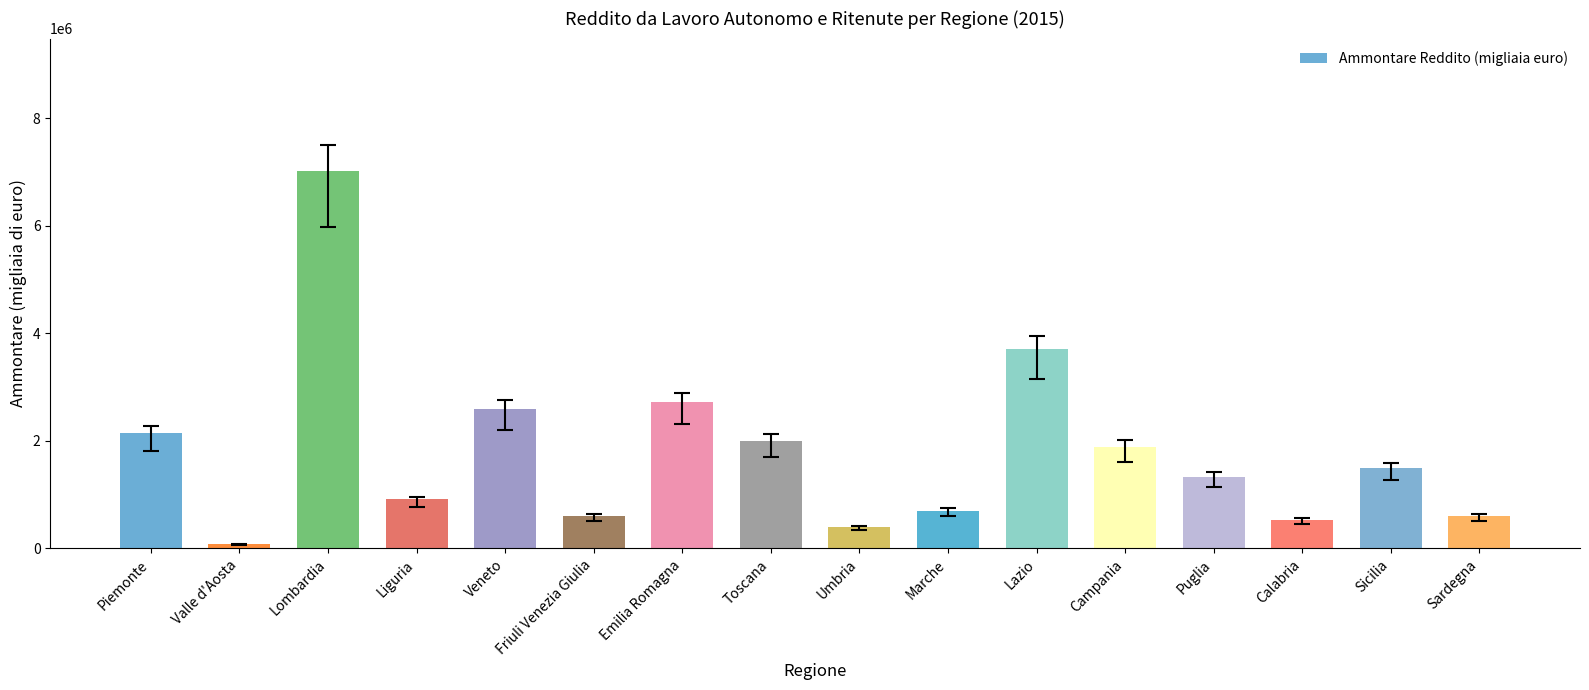

Approximately how many times larger is the value at Umbria compared to Campania?

0.2